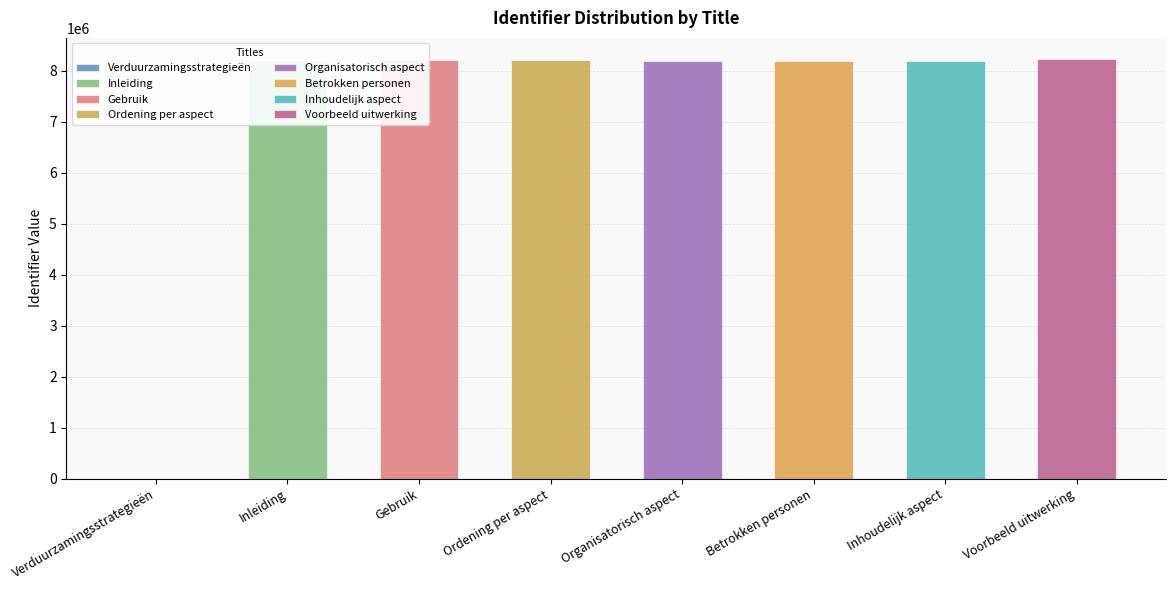

Between Ordening per aspect and Inhoudelijk aspect, which is larger?

Ordening per aspect